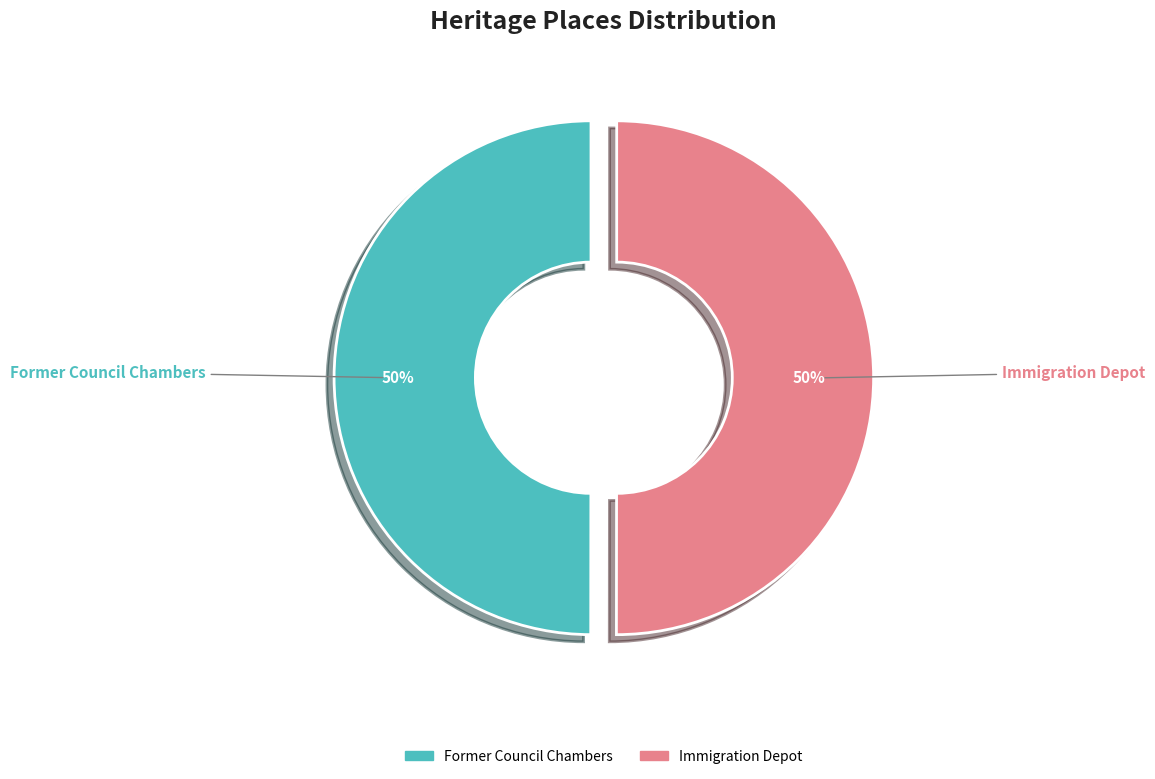

Approximately how many times larger is the value at Former Council Chambers compared to Immigration Depot?

1.0